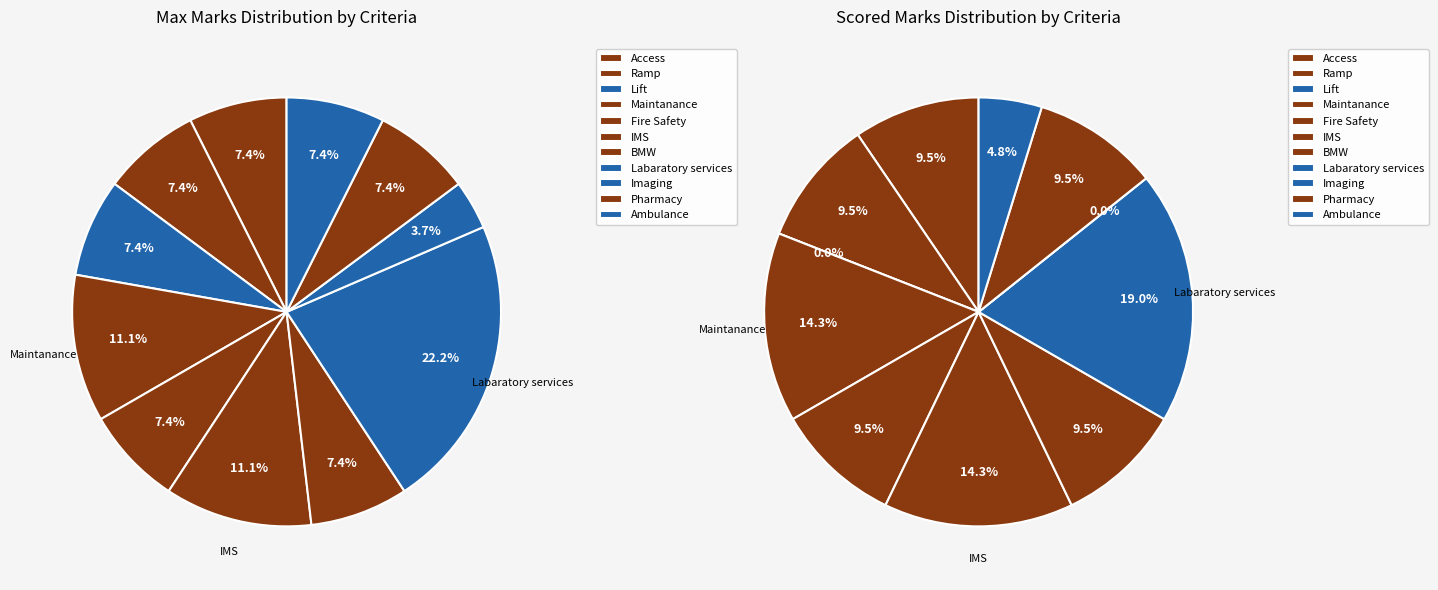

What is the largest slice in the pie chart?

Labaratory services